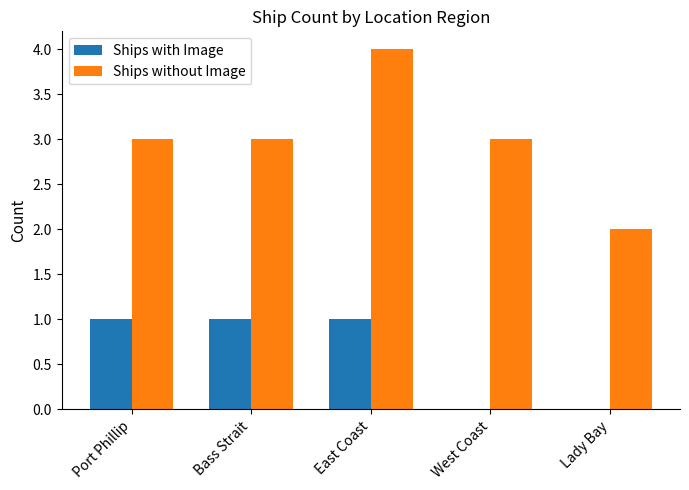

What is the sum of the Ships without Image values at Port Phillip and Bass Strait?

6